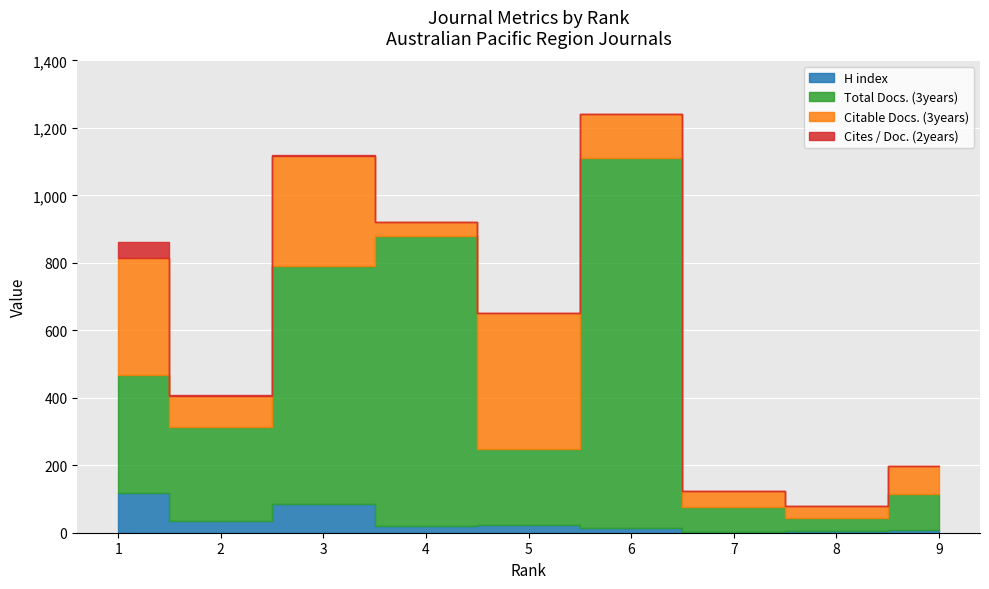

True or false: Citable Docs. (3years) and H index intersect in this chart.

False